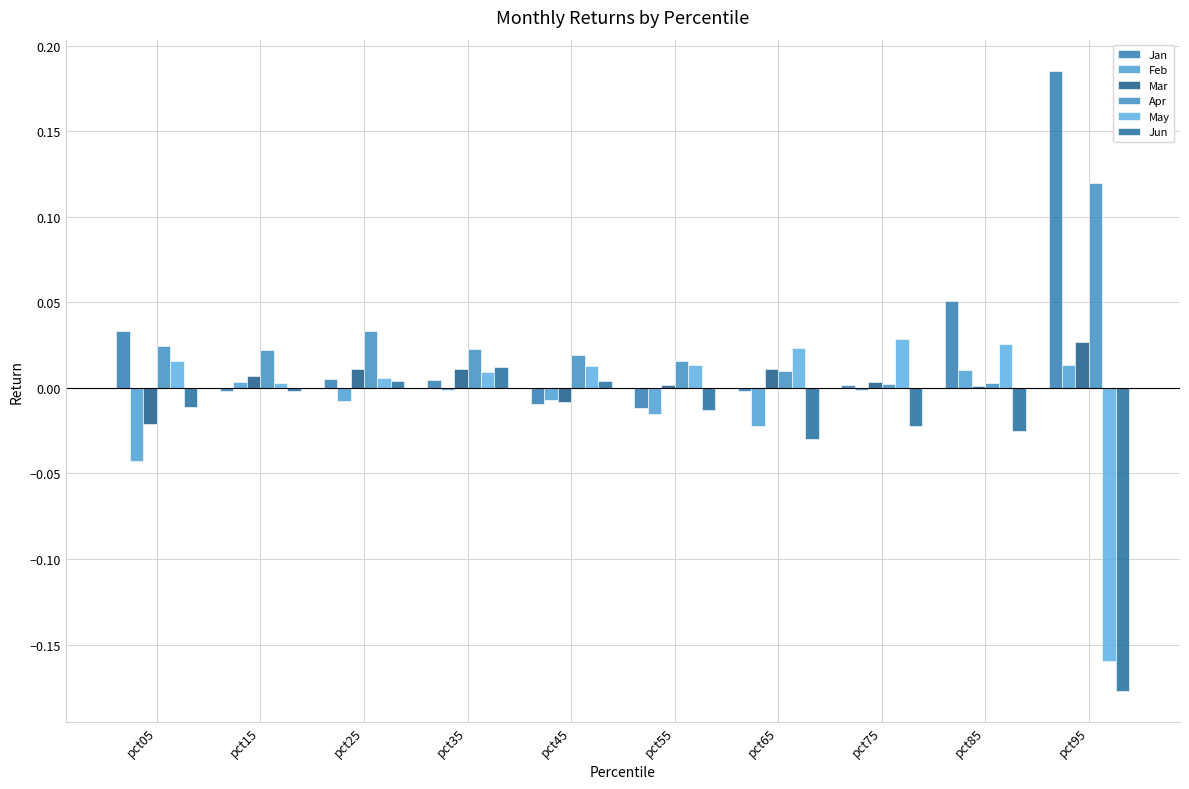

Rank the series at pct85 from highest to lowest value.

Jan, May, Feb, Apr, Mar, Jun